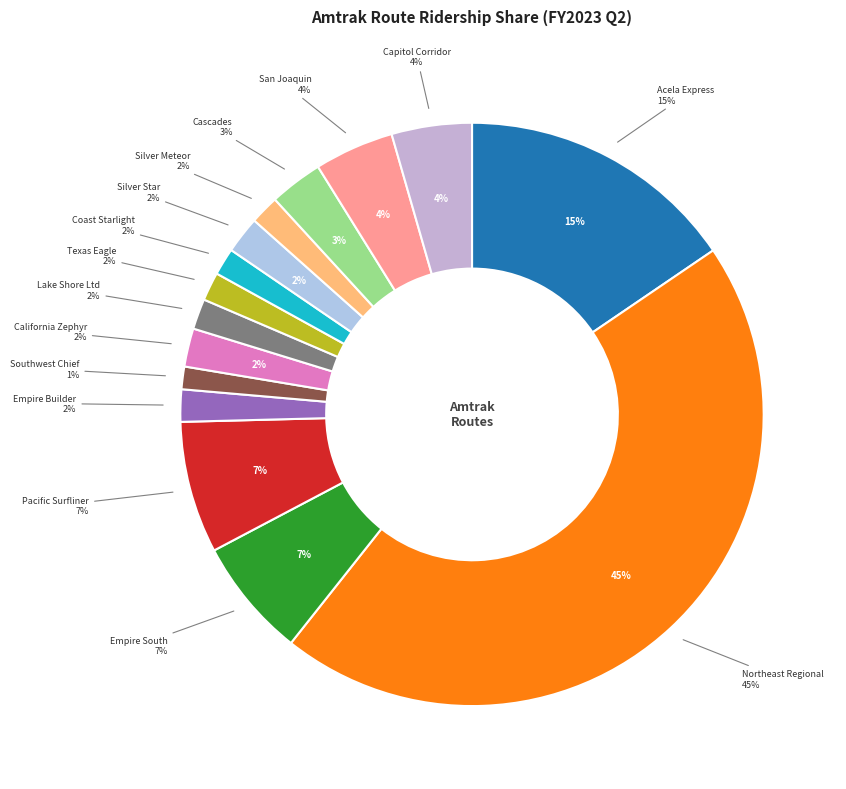

What is the largest slice in the pie chart?

Northeast Regional